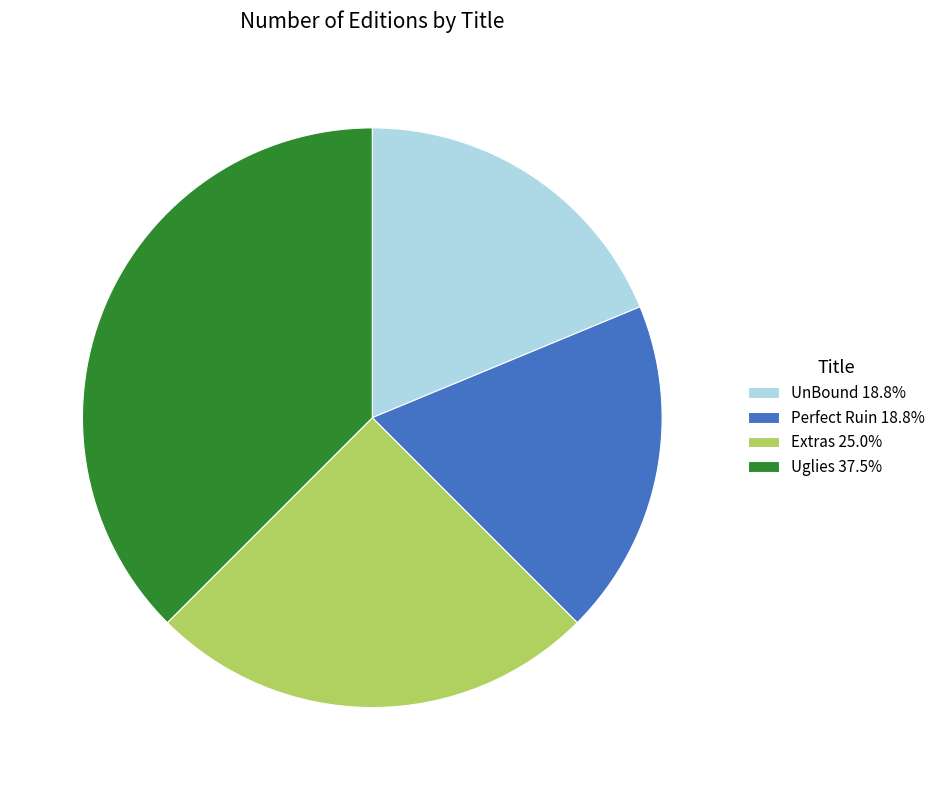

Is the sum of Uglies and Perfect Ruin greater than half?

Yes